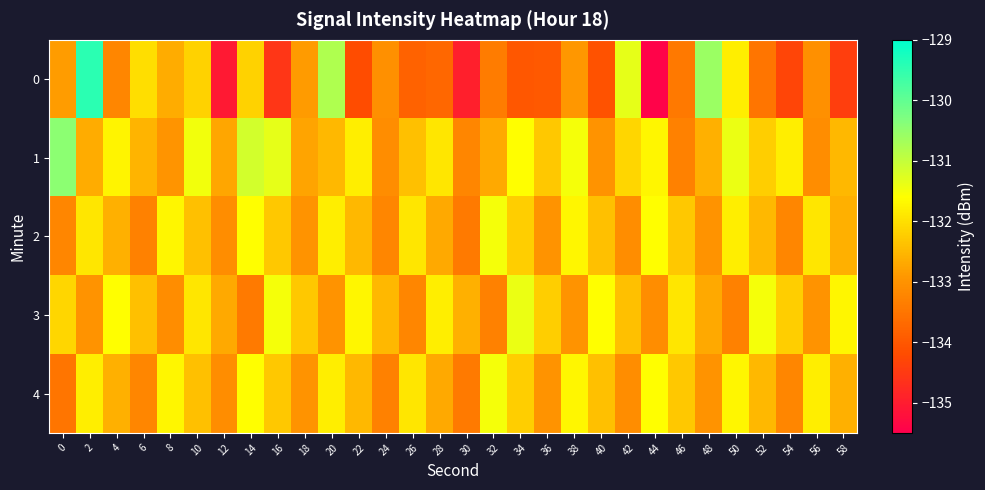

Which label corresponds to the largest value in the chart?

2